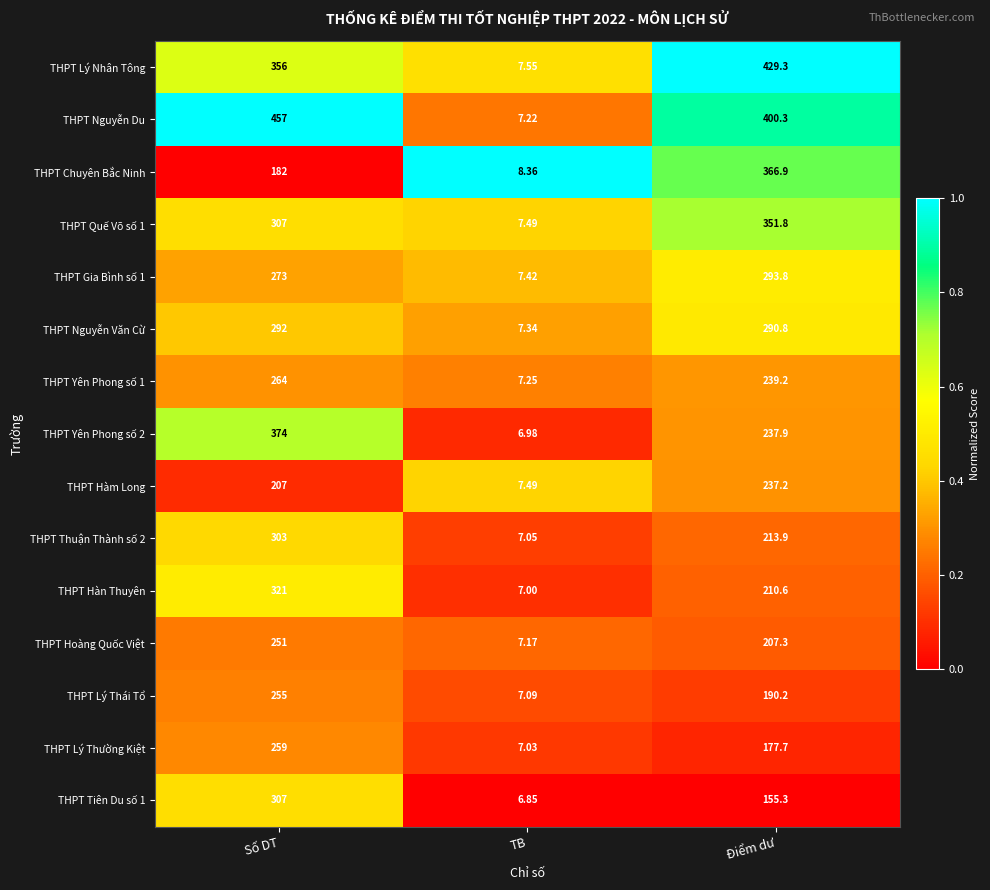

Which series has the widest spread of values?

THPT Nguyễn Du